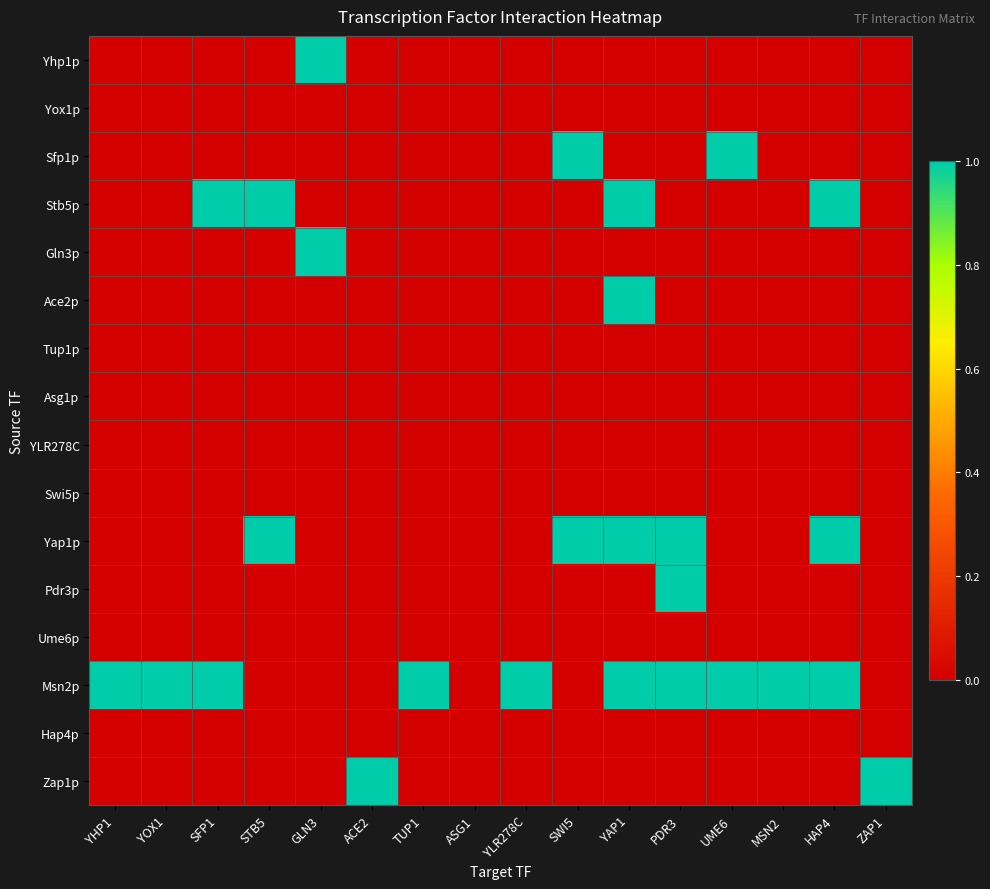

Reading right to left, what are all the values shown in this chart?

Yhp1p: ZAP1=0	HAP4=0	MSN2=0	UME6=0	PDR3=0	YAP1=0	SWI5=0	YLR278C=0	ASG1=0	TUP1=0	ACE2=0	GLN3=1	STB5=0	SFP1=0	YOX1=0	YHP1=0
Yox1p: ZAP1=0	HAP4=0	MSN2=0	UME6=0	PDR3=0	YAP1=0	SWI5=0	YLR278C=0	ASG1=0	TUP1=0	ACE2=0	GLN3=0	STB5=0	SFP1=0	YOX1=0	YHP1=0
Sfp1p: ZAP1=0	HAP4=0	MSN2=0	UME6=1	PDR3=0	YAP1=0	SWI5=1	YLR278C=0	ASG1=0	TUP1=0	ACE2=0	GLN3=0	STB5=0	SFP1=0	YOX1=0	YHP1=0
Stb5p: ZAP1=0	HAP4=1	MSN2=0	UME6=0	PDR3=0	YAP1=1	SWI5=0	YLR278C=0	ASG1=0	TUP1=0	ACE2=0	GLN3=0	STB5=1	SFP1=1	YOX1=0	YHP1=0
Gln3p: ZAP1=0	HAP4=0	MSN2=0	UME6=0	PDR3=0	YAP1=0	SWI5=0	YLR278C=0	ASG1=0	TUP1=0	ACE2=0	GLN3=1	STB5=0	SFP1=0	YOX1=0	YHP1=0
Ace2p: ZAP1=0	HAP4=0	MSN2=0	UME6=0	PDR3=0	YAP1=1	SWI5=0	YLR278C=0	ASG1=0	TUP1=0	ACE2=0	GLN3=0	STB5=0	SFP1=0	YOX1=0	YHP1=0
Tup1p: ZAP1=0	HAP4=0	MSN2=0	UME6=0	PDR3=0	YAP1=0	SWI5=0	YLR278C=0	ASG1=0	TUP1=0	ACE2=0	GLN3=0	STB5=0	SFP1=0	YOX1=0	YHP1=0
Asg1p: ZAP1=0	HAP4=0	MSN2=0	UME6=0	PDR3=0	YAP1=0	SWI5=0	YLR278C=0	ASG1=0	TUP1=0	ACE2=0	GLN3=0	STB5=0	SFP1=0	YOX1=0	YHP1=0
YLR278C: ZAP1=0	HAP4=0	MSN2=0	UME6=0	PDR3=0	YAP1=0	SWI5=0	YLR278C=0	ASG1=0	TUP1=0	ACE2=0	GLN3=0	STB5=0	SFP1=0	YOX1=0	YHP1=0
Swi5p: ZAP1=0	HAP4=0	MSN2=0	UME6=0	PDR3=0	YAP1=0	SWI5=0	YLR278C=0	ASG1=0	TUP1=0	ACE2=0	GLN3=0	STB5=0	SFP1=0	YOX1=0	YHP1=0
Yap1p: ZAP1=0	HAP4=1	MSN2=0	UME6=0	PDR3=1	YAP1=1	SWI5=1	YLR278C=0	ASG1=0	TUP1=0	ACE2=0	GLN3=0	STB5=1	SFP1=0	YOX1=0	YHP1=0
Pdr3p: ZAP1=0	HAP4=0	MSN2=0	UME6=0	PDR3=1	YAP1=0	SWI5=0	YLR278C=0	ASG1=0	TUP1=0	ACE2=0	GLN3=0	STB5=0	SFP1=0	YOX1=0	YHP1=0
Ume6p: ZAP1=0	HAP4=0	MSN2=0	UME6=0	PDR3=0	YAP1=0	SWI5=0	YLR278C=0	ASG1=0	TUP1=0	ACE2=0	GLN3=0	STB5=0	SFP1=0	YOX1=0	YHP1=0
Msn2p: ZAP1=0	HAP4=1	MSN2=1	UME6=1	PDR3=1	YAP1=1	SWI5=0	YLR278C=1	ASG1=0	TUP1=1	ACE2=0	GLN3=0	STB5=0	SFP1=1	YOX1=1	YHP1=1
Hap4p: ZAP1=0	HAP4=0	MSN2=0	UME6=0	PDR3=0	YAP1=0	SWI5=0	YLR278C=0	ASG1=0	TUP1=0	ACE2=0	GLN3=0	STB5=0	SFP1=0	YOX1=0	YHP1=0
Zap1p: ZAP1=1	HAP4=0	MSN2=0	UME6=0	PDR3=0	YAP1=0	SWI5=0	YLR278C=0	ASG1=0	TUP1=0	ACE2=1	GLN3=0	STB5=0	SFP1=0	YOX1=0	YHP1=0